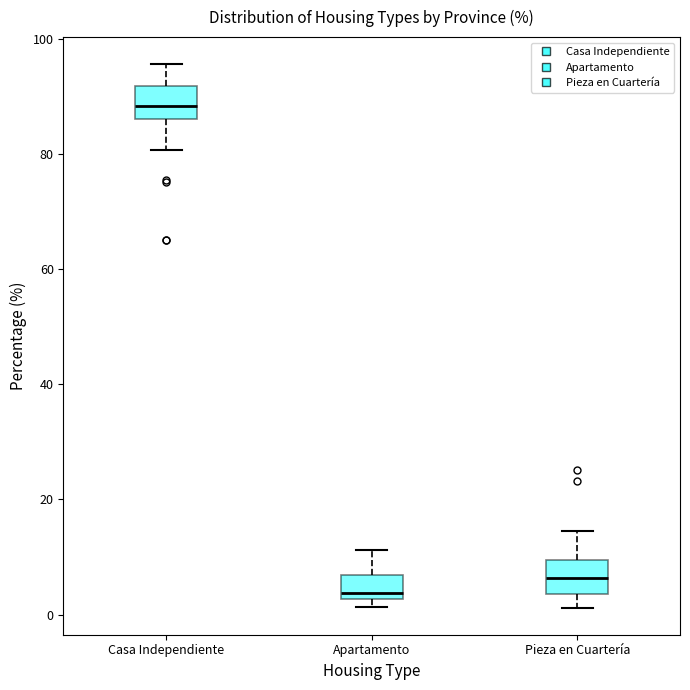

Reading left to right, transcribe this box plot: for each box, give where its median line is, the range the box spans, and where its two whiskers end, as read against the y-axis. The values are not printed on the chart, so give them approximately, as read against the axis.

Casa Independiente: median 88, box 86 to 92, whiskers 80 to 96
Apartamento: median 4, box 2 to 6, whiskers 2 (just below the box's lower edge) to 12
Pieza en Cuartería: median 6, box 4 to 10, whiskers 2 to 14